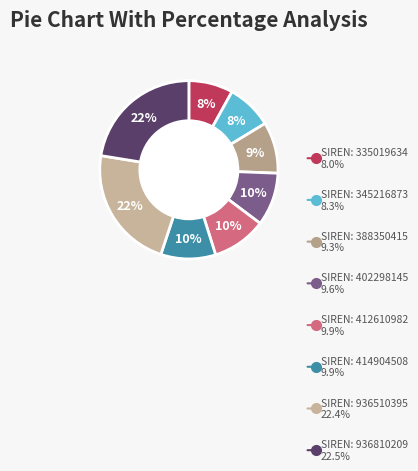

Is there any slice that represents more than half of the pie?

No